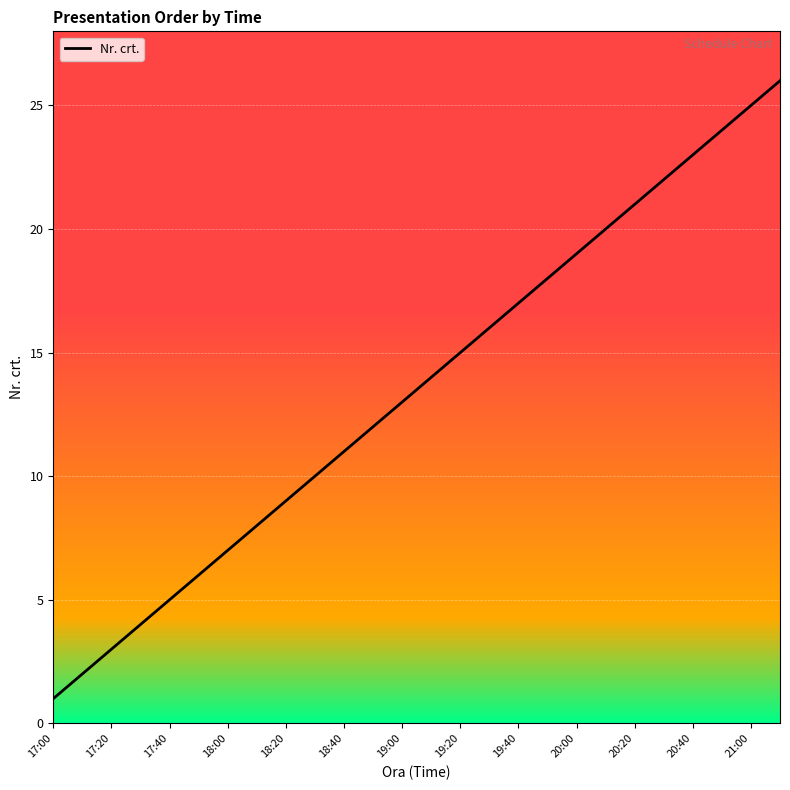

What is the difference between the maximum and minimum values?

25